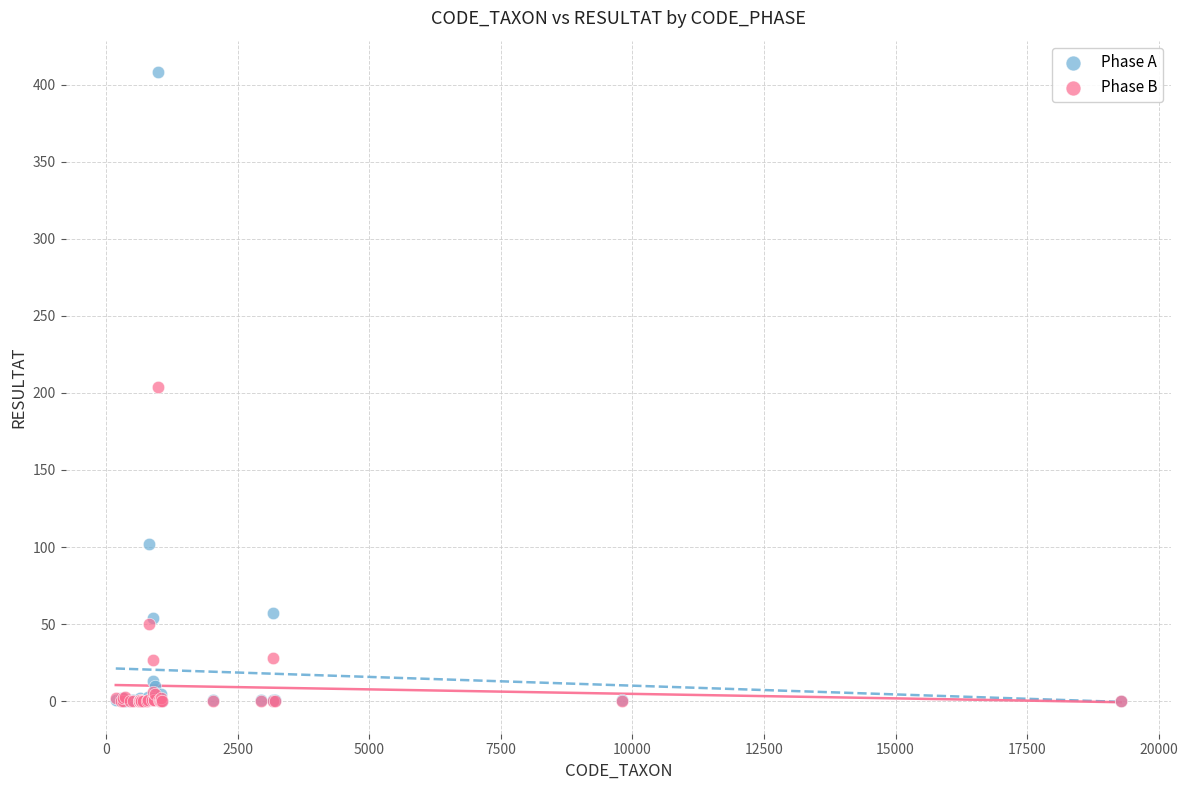

What are all the series names shown in the legend?

Phase A, Phase B